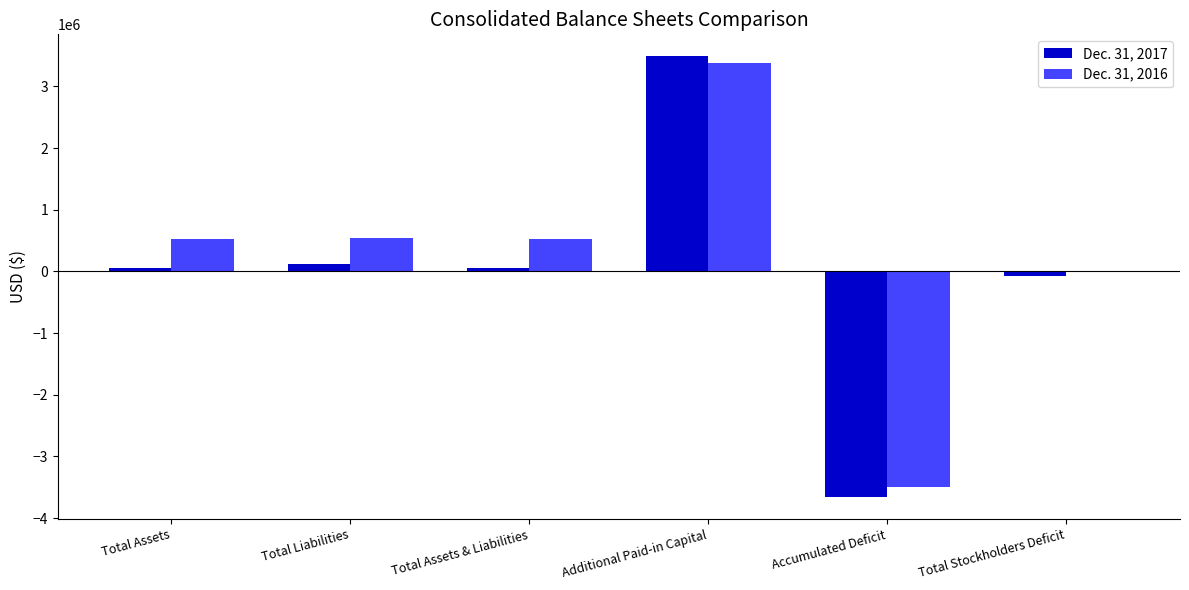

At which category does the chart reach its peak across all series?

Additional Paid-in Capital